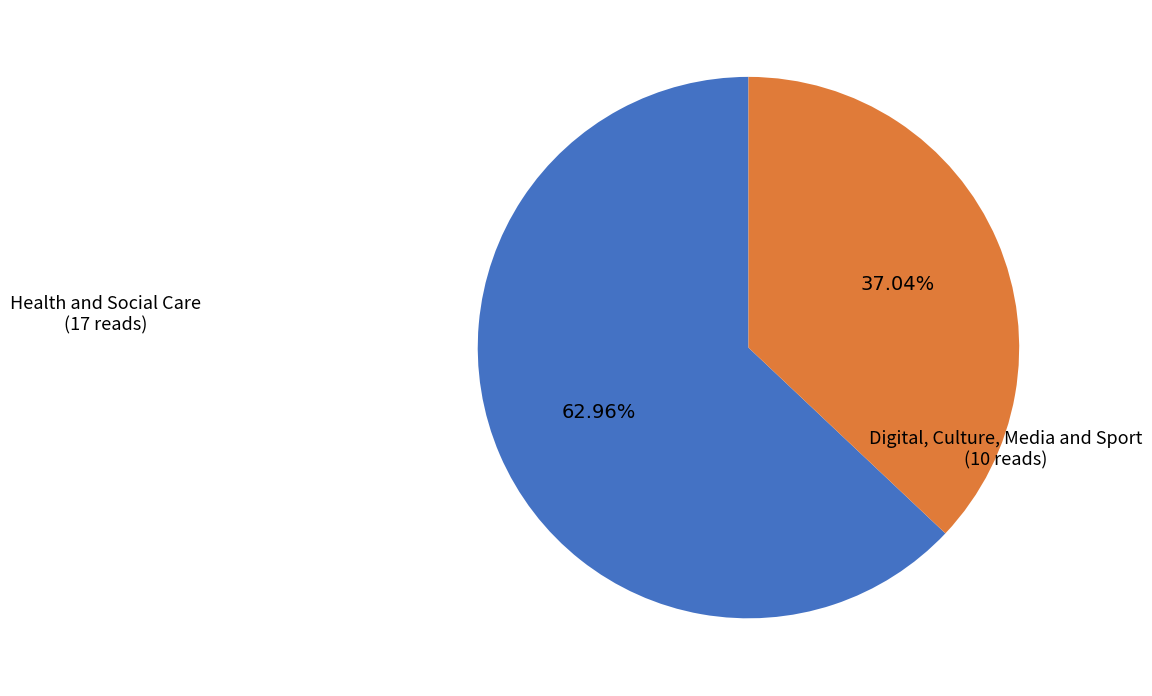

To the nearest percent, what is the difference between the largest and smallest slice percentages?

26%